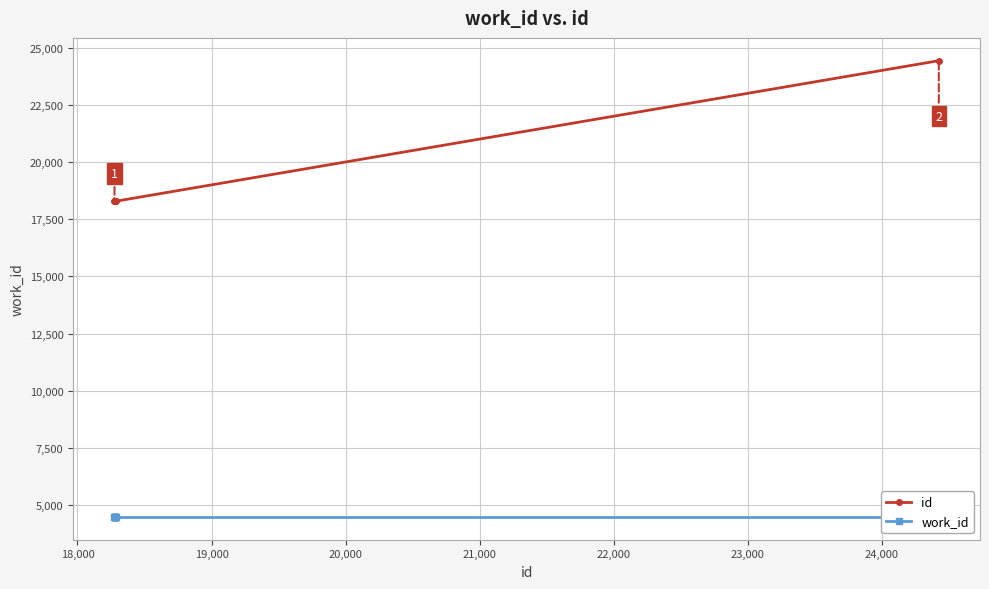

What is the difference between the maximum and minimum values in the id series?

6148